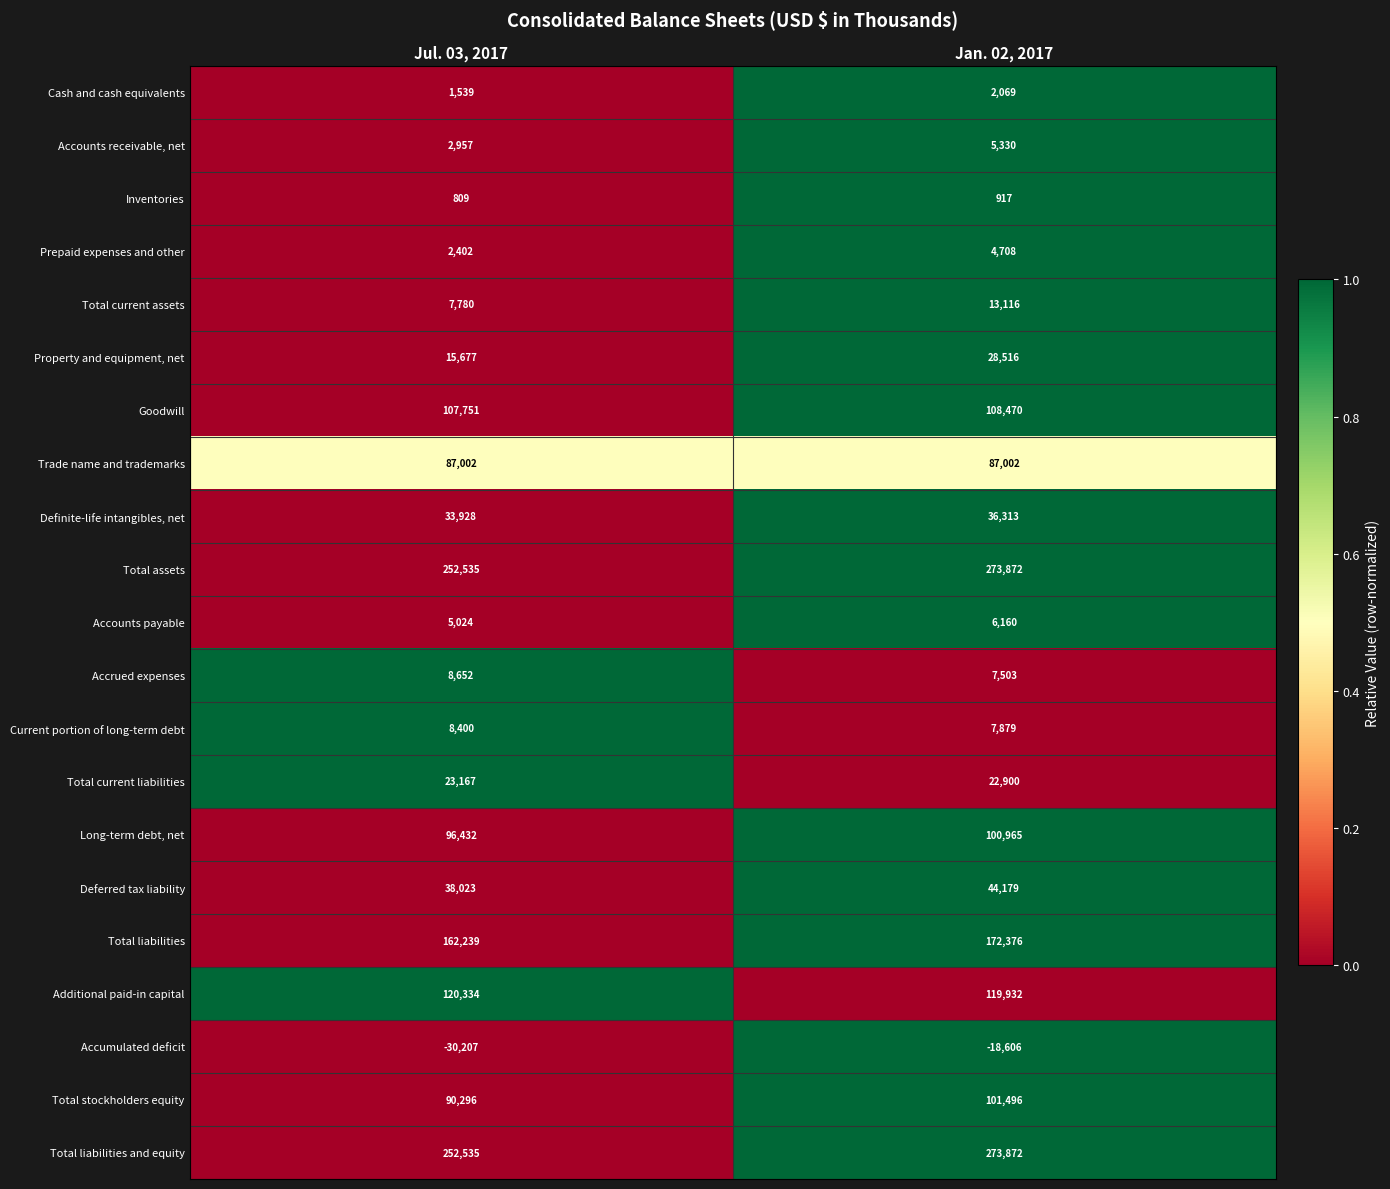

What is the approximate value of Accrued expenses at Jul. 03, 2017, to the nearest 10?

8650